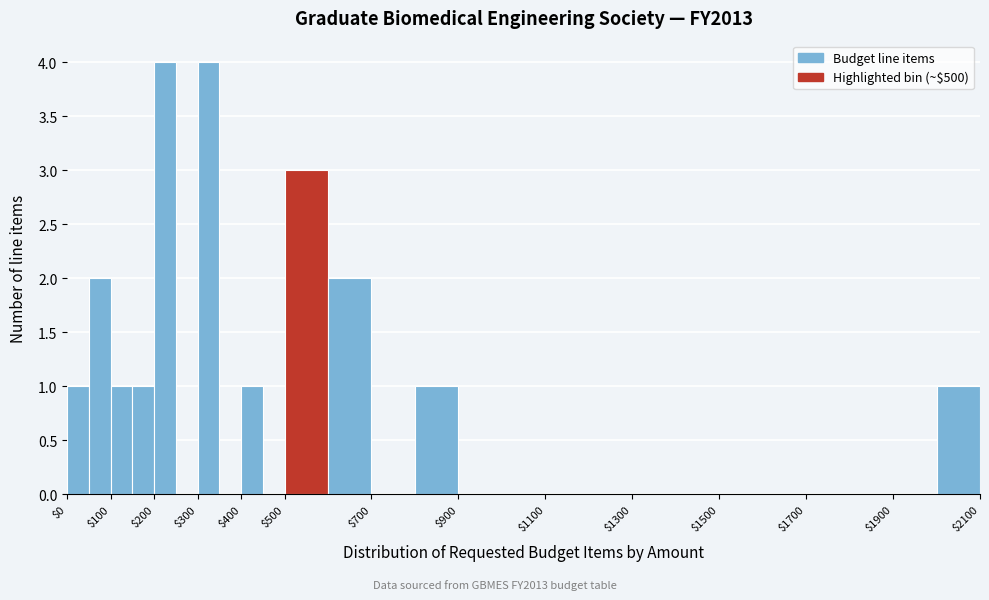

What is the height of the bar covering 800 to 900 on the x-axis? The values are not printed on the chart, so give them approximately, as read against the axis.

1